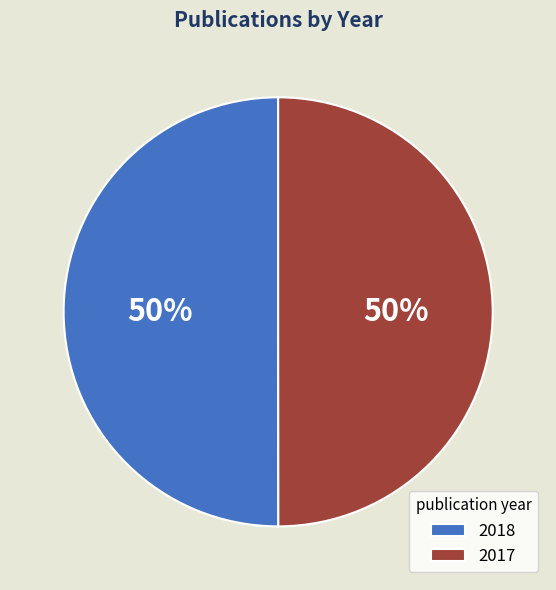

Is the sum of 2018 and 2017 greater than half?

Yes